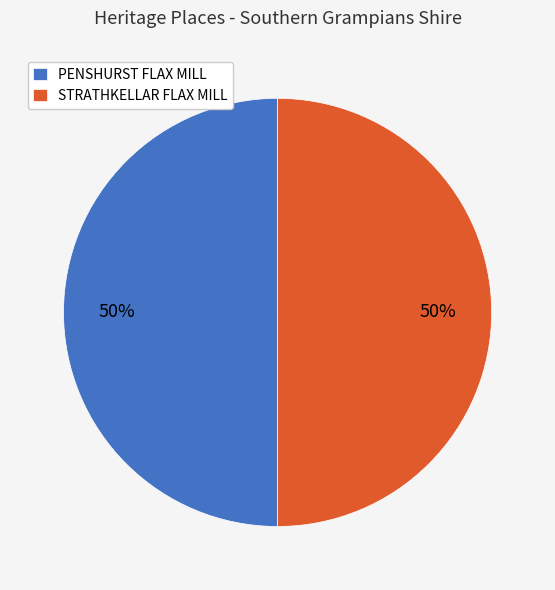

True or false: PENSHURST FLAX MILL accounts for 38% of the total.

False